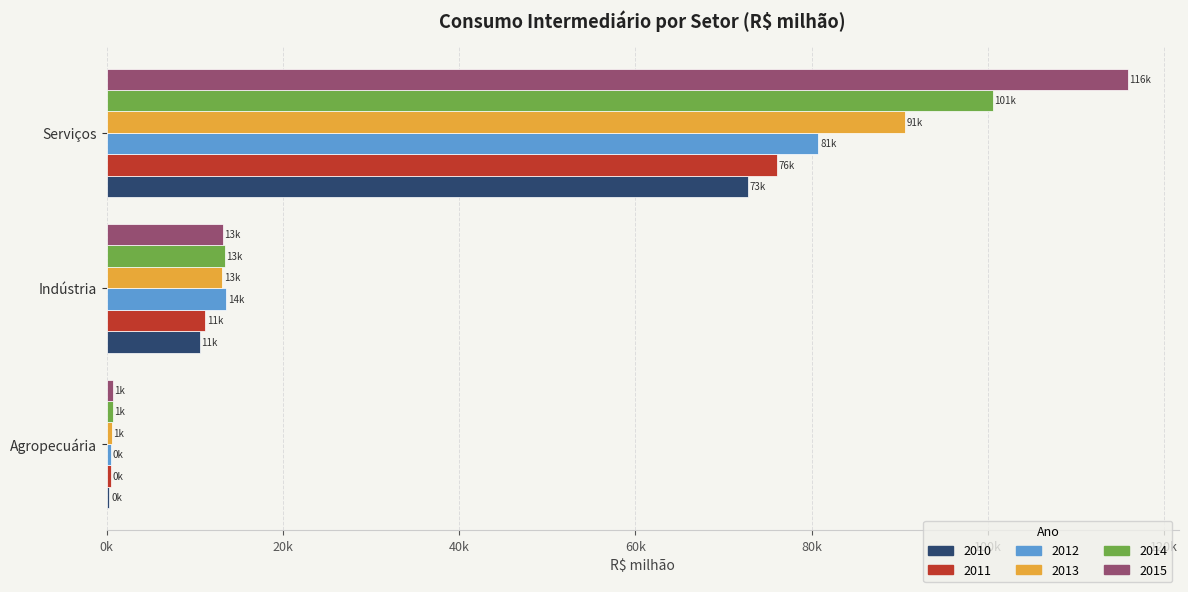

Reading left to right, what are all the values shown in this chart?

2010: 301.0	10549.4	72782.0
2011: 436.5	11188.1	76043.4
2012: 435.8	13522.2	80760.9
2013: 543.1	13135.1	90631.3
2014: 690.4	13379.0	100533.0
2015: 658.2	13141.8	115845.5